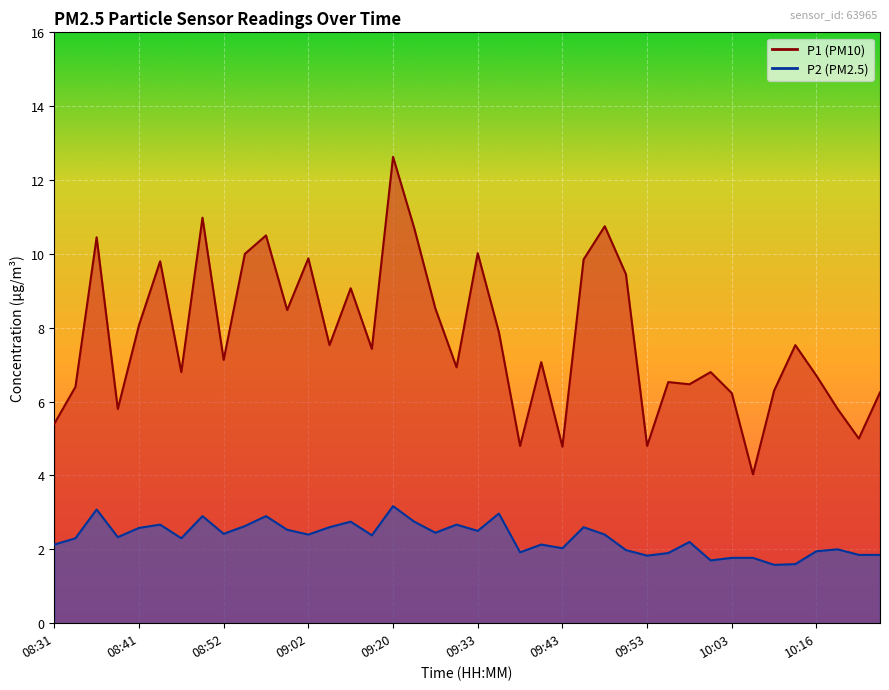

True or false: P2 has more than 1 points higher than both neighbors.

True